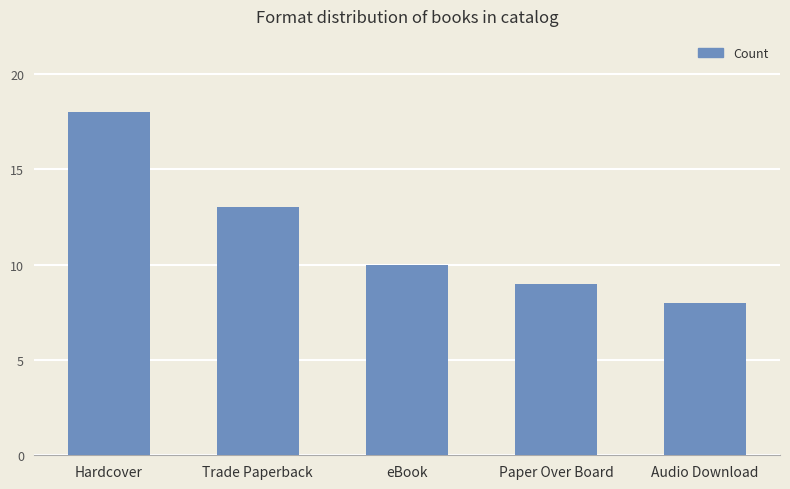

What is the difference between the maximum and minimum values?

10